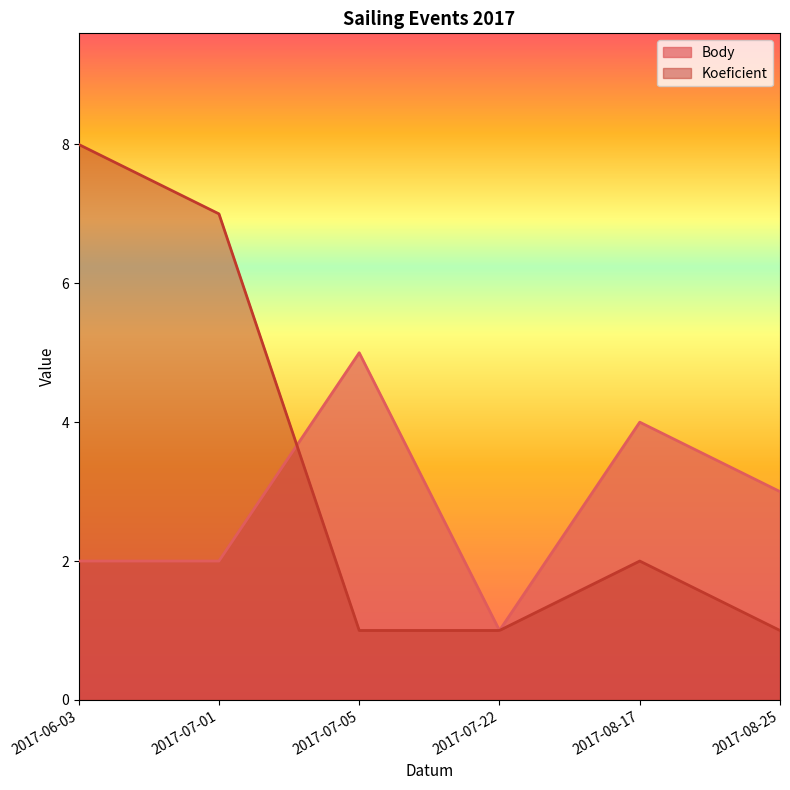

The value of Koeficient at 2017-07-05 is 0. True or false?

False